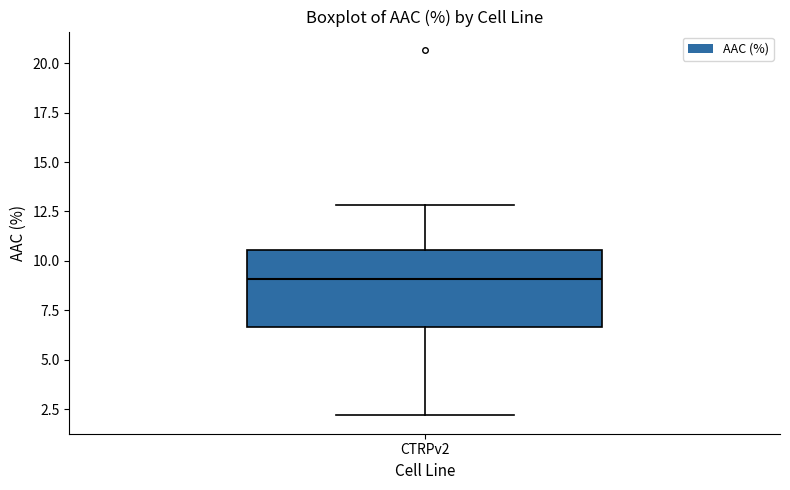

Read this box plot against the y-axis: the position of the median line, the range covered by the box, and the ends of both whiskers. The values are not printed on the chart, so give them approximately, as read against the axis.

median 9.0, box 6.5 to 10.5, whiskers 2.0 to 13.0